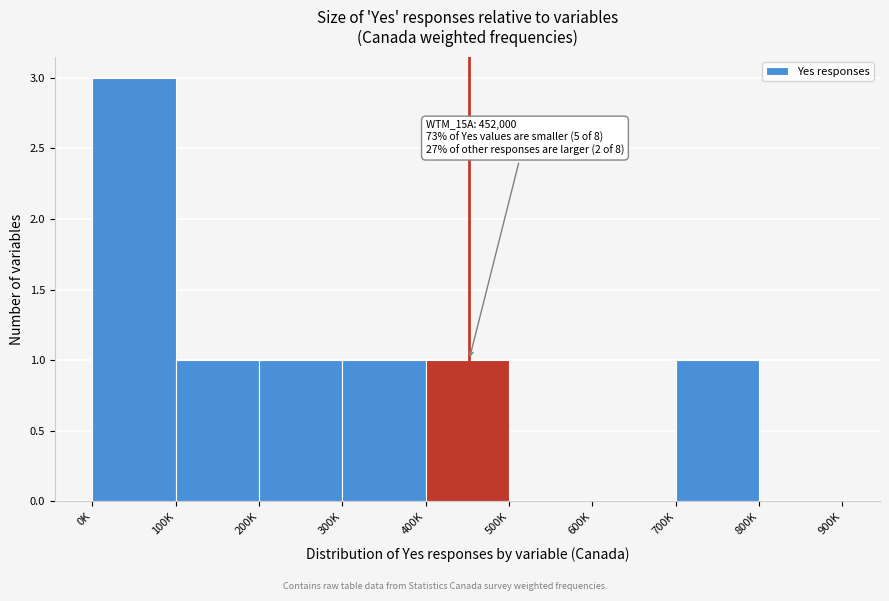

Reading left to right, transcribe all the data shown in this chart.

0K=3	100K=1	200K=1	300K=1	400K=1	500K=0	600K=0	700K=1	800K=0